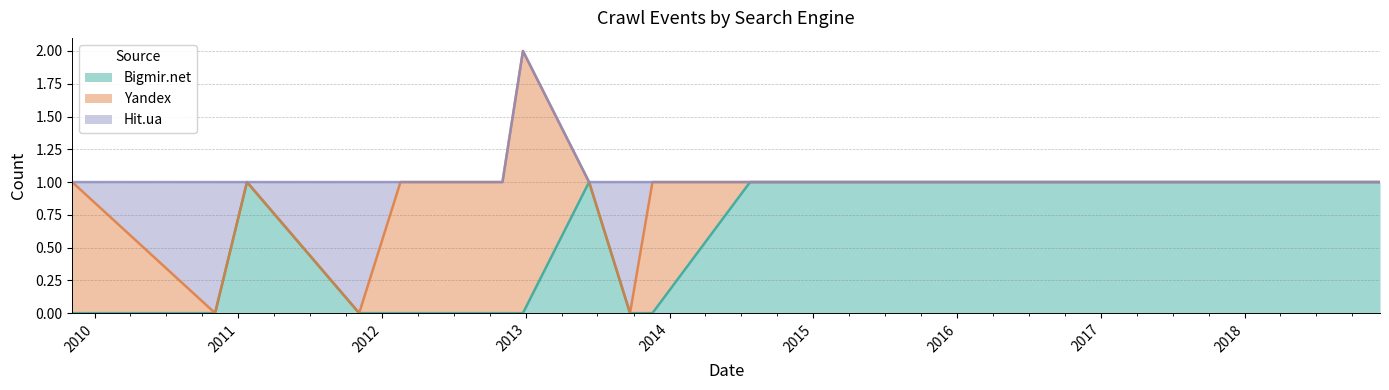

Which series ends up on top after the final intersection of Bigmir.net and Hit.ua?

Hit.ua